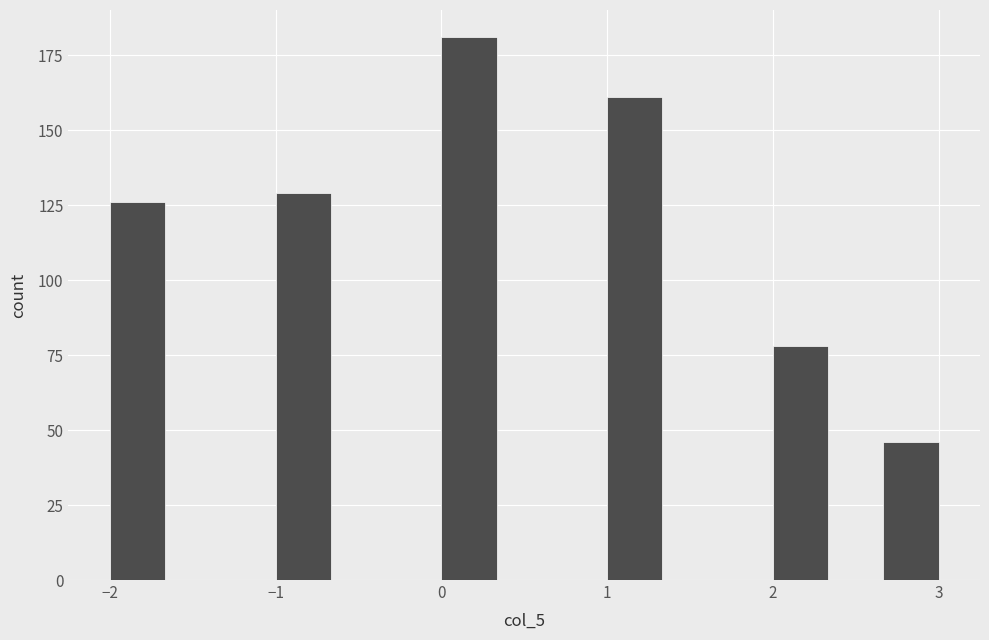

Read against the x-axis, roughly where is the centre of the tallest bar?

0.2